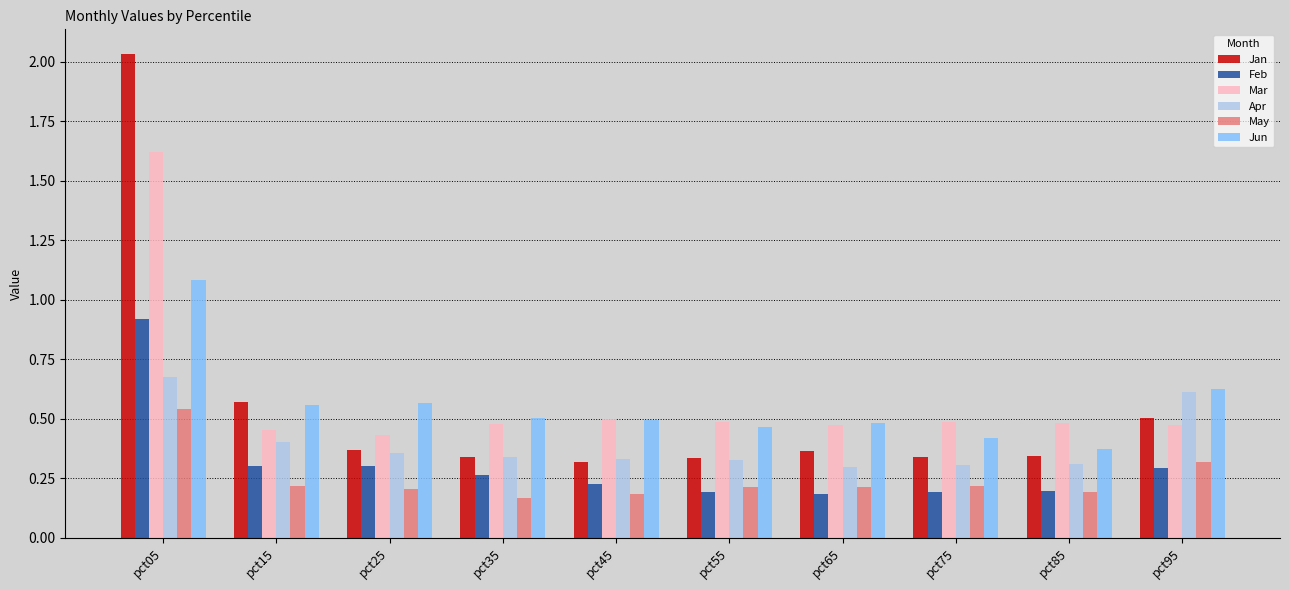

How many bars are there in total?

60